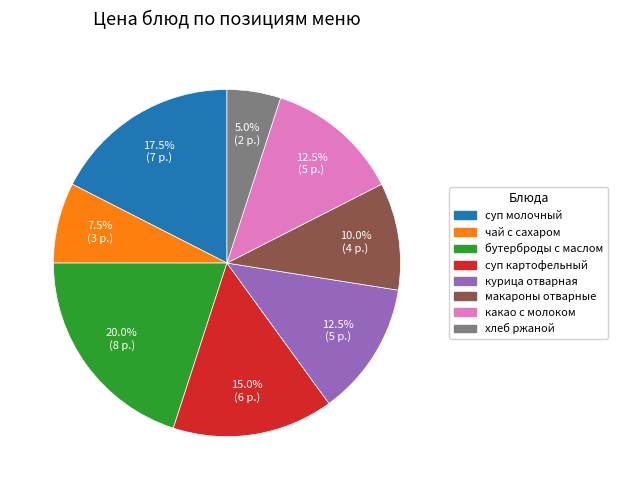

Is there a majority slice in this chart?

No